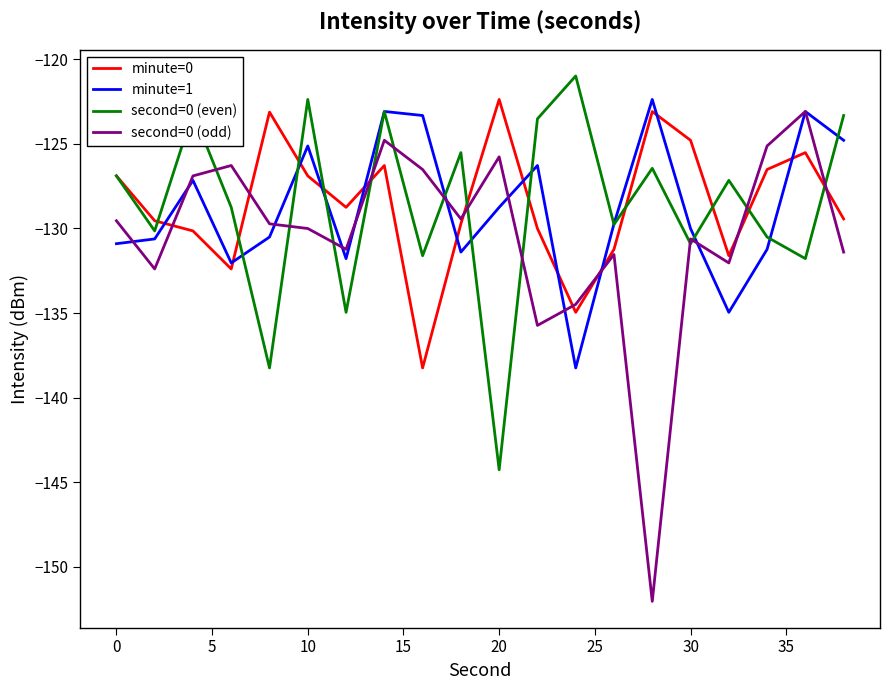

What is the highest value of the minute=0 series?

-122.4